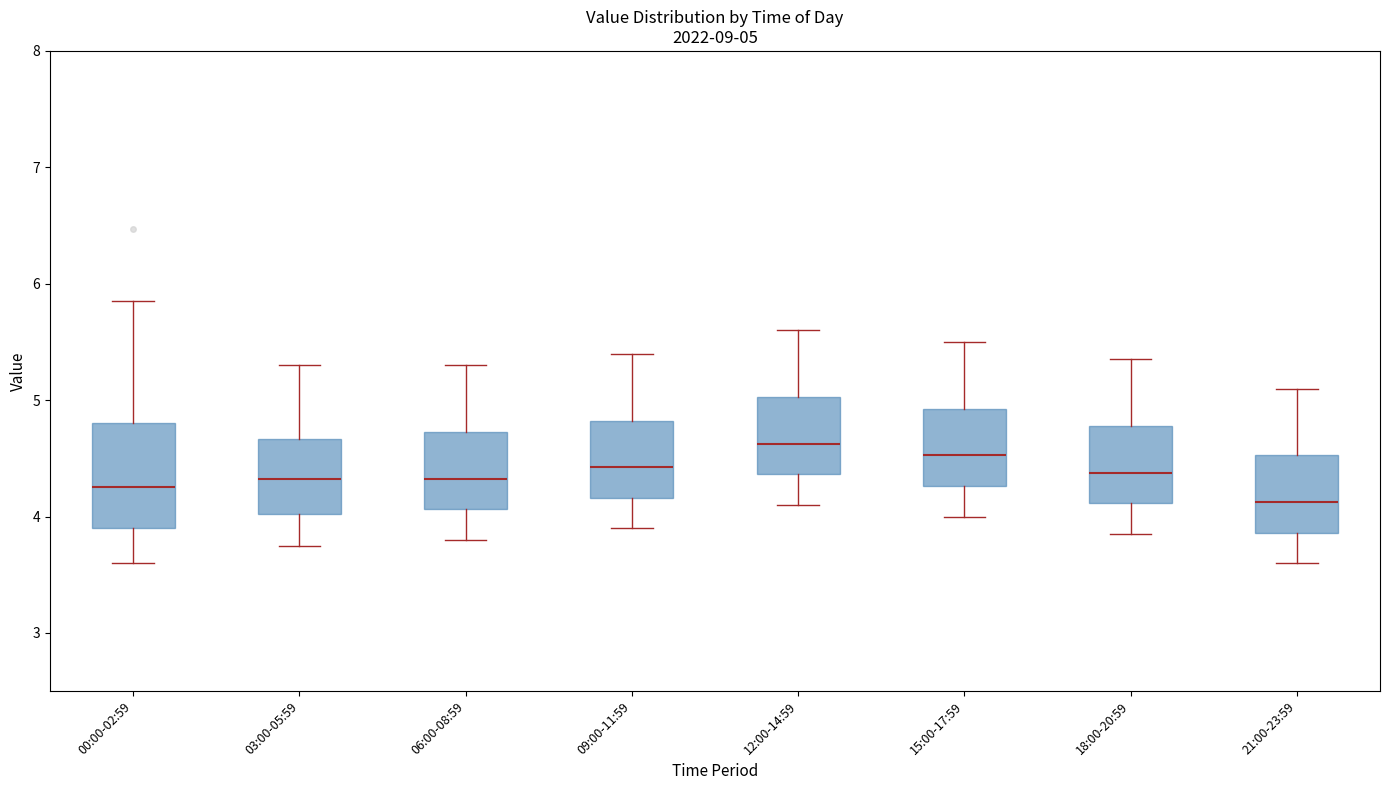

Comparing the boxes themselves (not the whiskers), which one is the tallest?

00:00-02:59